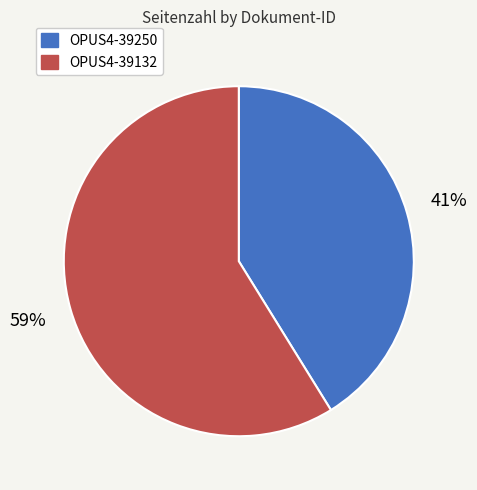

To the nearest percent, what is the difference between the largest and smallest slice percentages?

18%